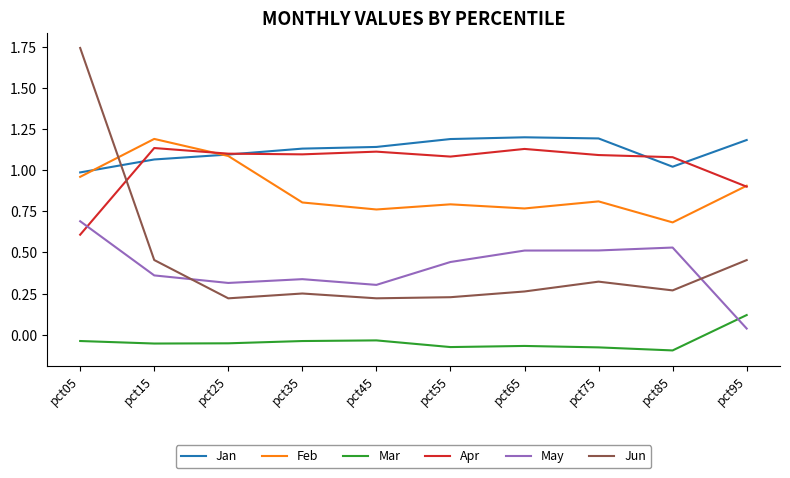

What is the approximate value of Jan at pct95?

1.2